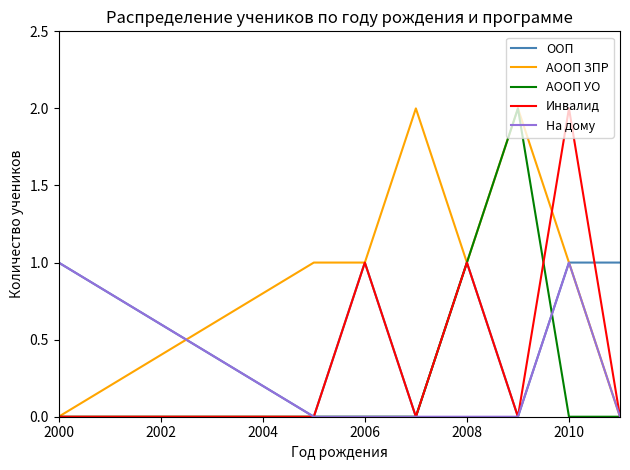

Which series has the largest total across all categories?

АООП ЗПР